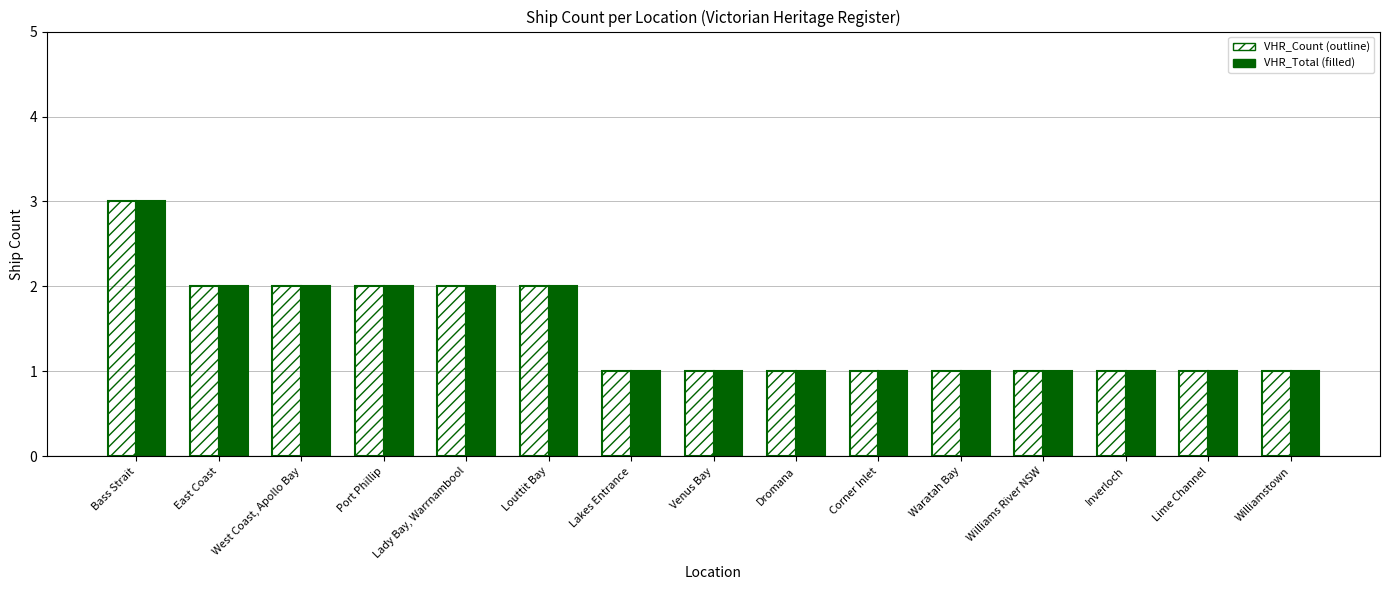

At which category does the chart reach its peak across all series?

Bass Strait